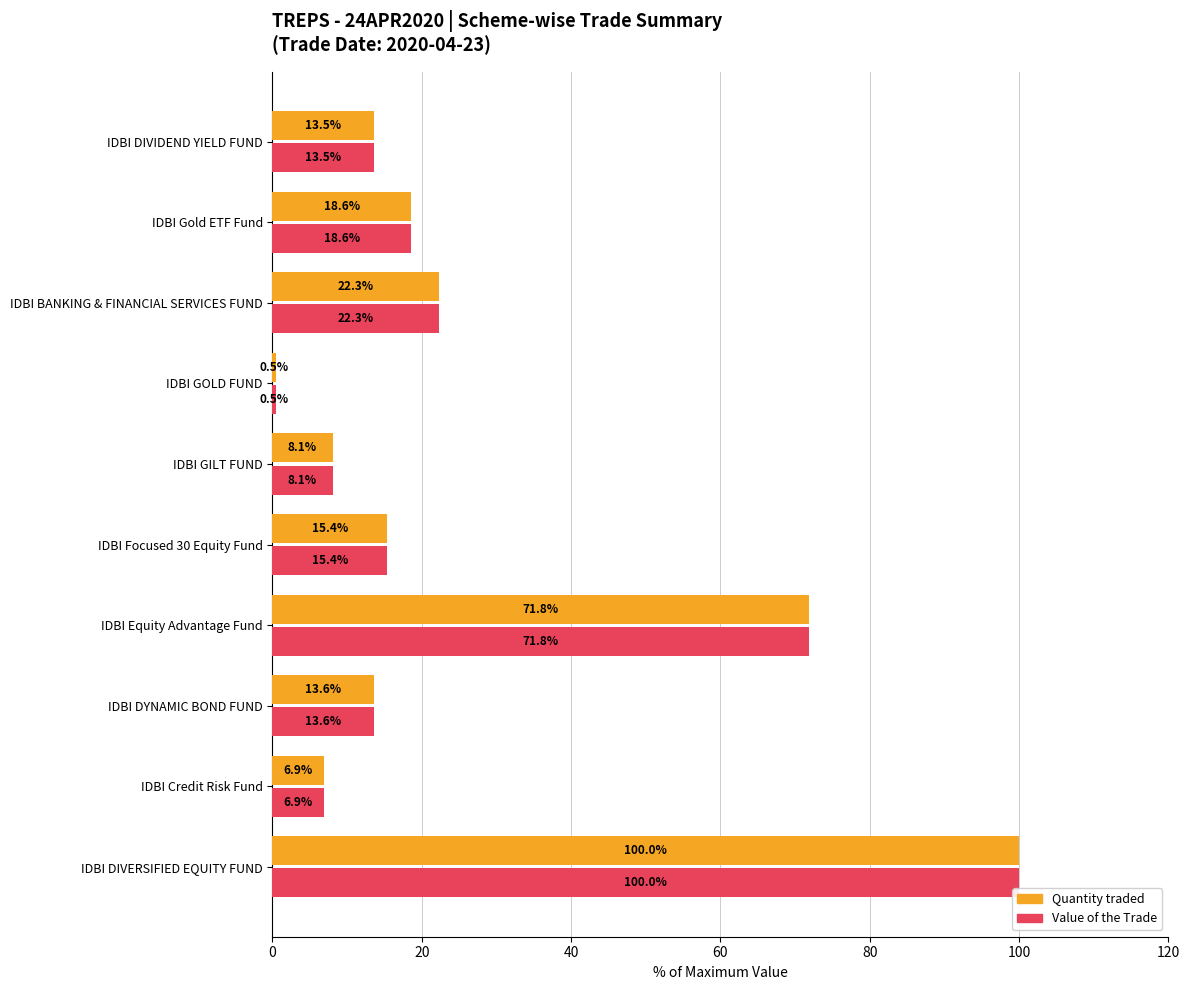

At which category is the sum across all series the highest?

IDBI DIVERSIFIED EQUITY FUND